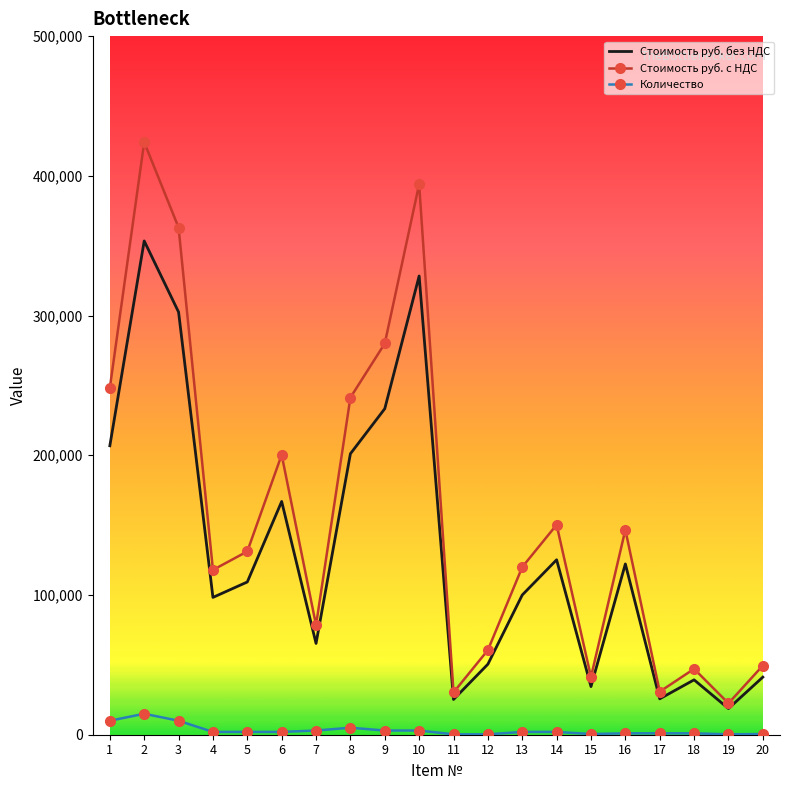

What is the maximum value for Стоимость руб. без НДС?

353400